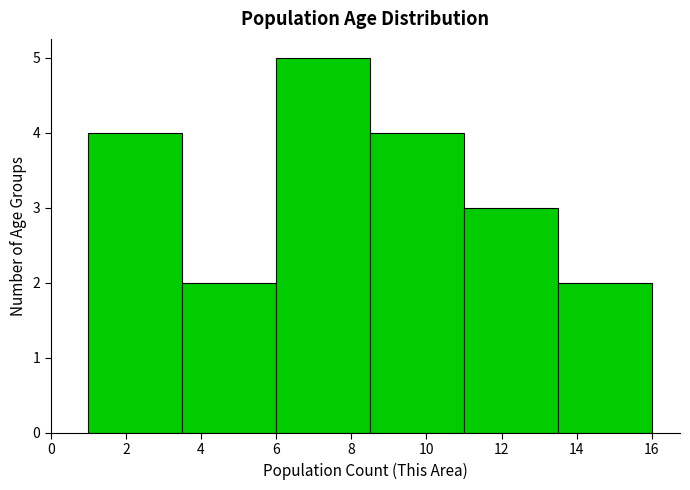

Reading left to right, transcribe this chart: for each bar, give the range it covers on the x-axis and its height. The values are not printed on the chart, so give them approximately, as read against the axis.

1.0 to 3.5: 4
3.5 to 6.0: 2
6.0 to 8.5: 5
8.5 to 11.0: 4
11.0 to 13.5: 3
13.5 to 16.0: 2